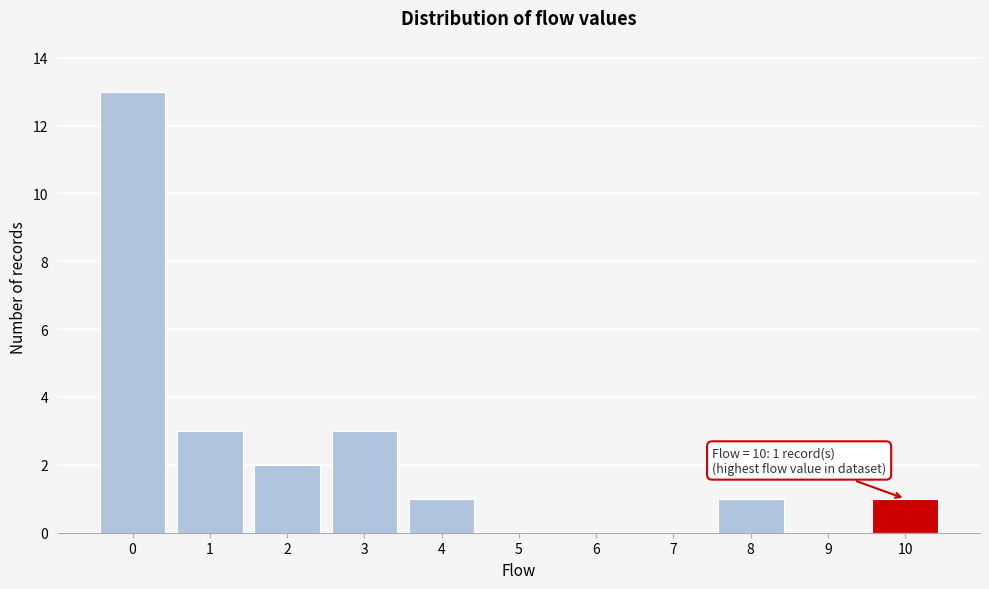

Reading left to right, extract all data points from this chart.

0=13	1=3	2=2	3=3	4=1	5=0	6=0	7=0	8=1	9=0	10=1